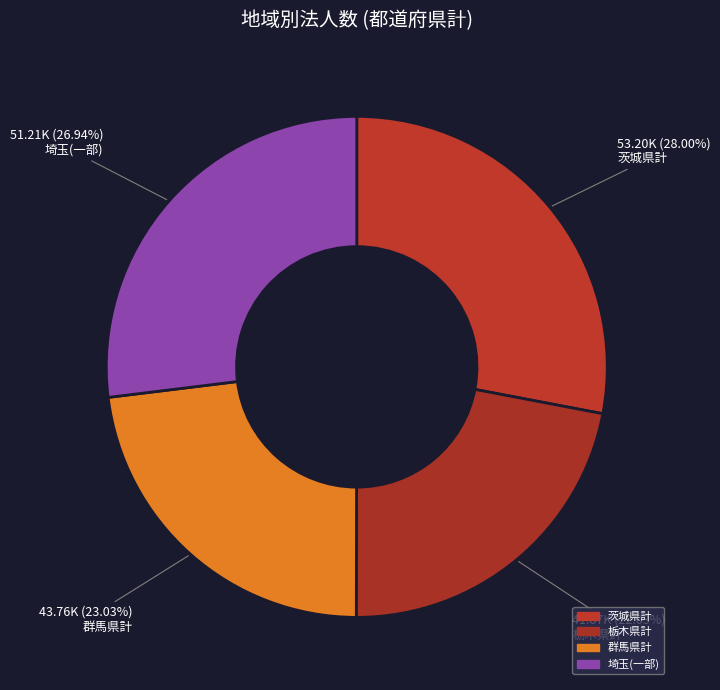

Count the number of slices in the pie.

4